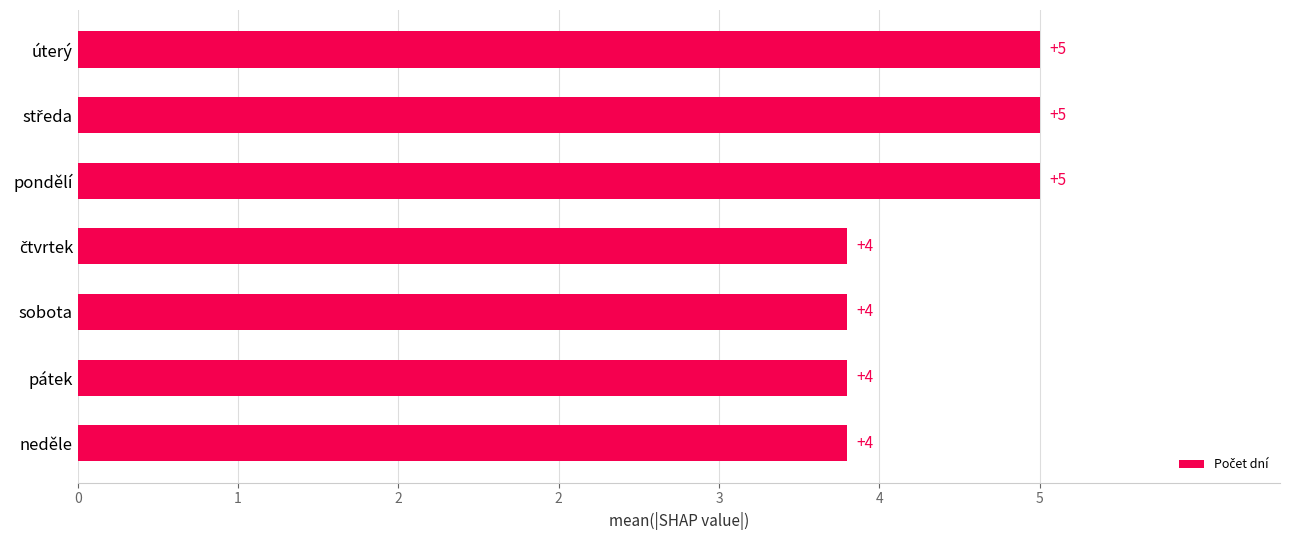

What is the sum of all values?

31